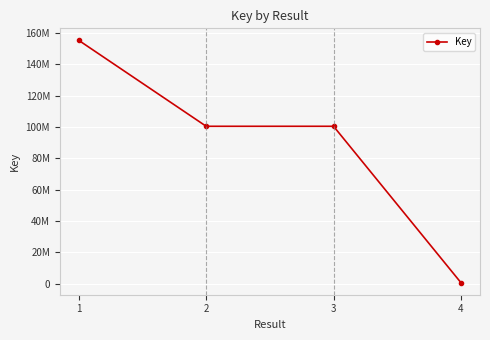

At which category does the chart reach its peak across all series?

1